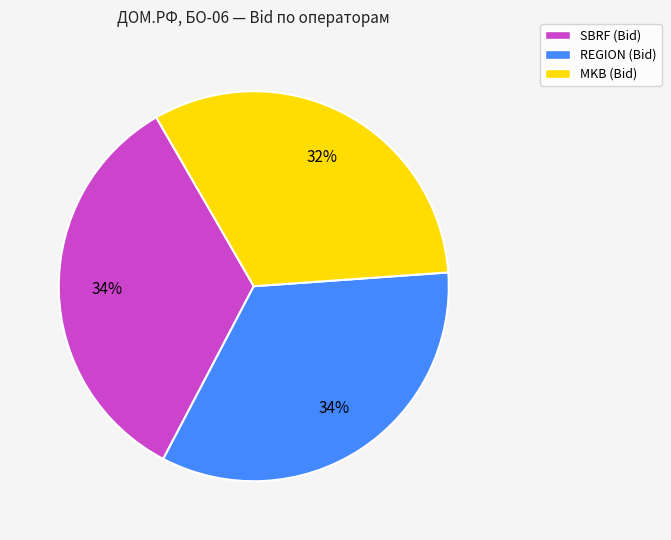

Is it true that MKB is 47% of the pie?

False